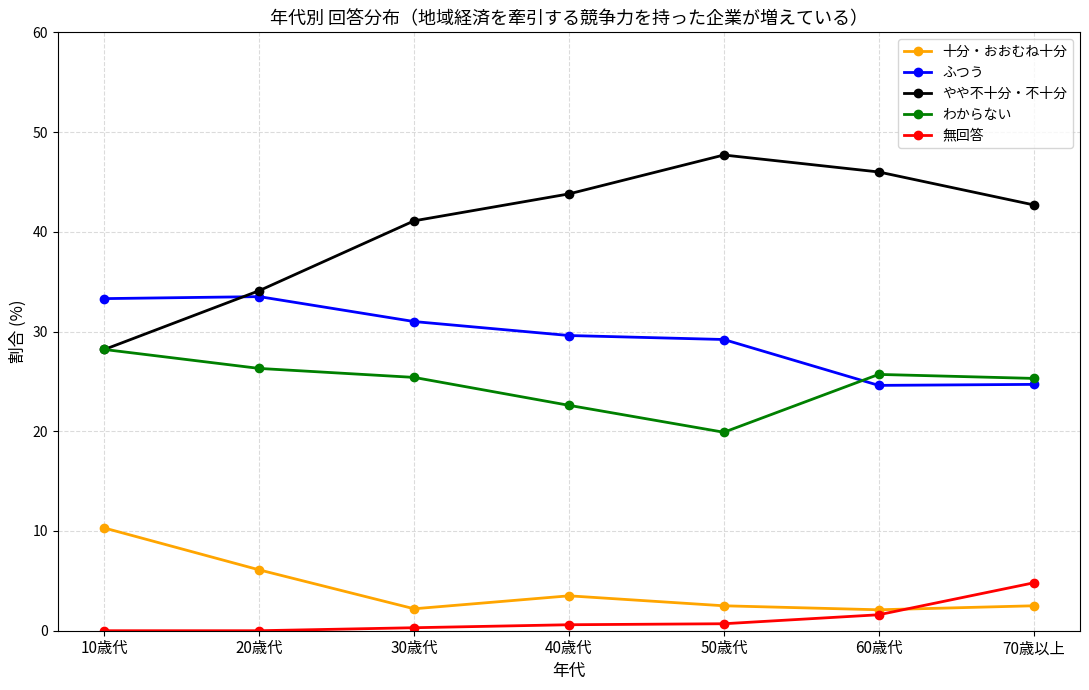

Is it true that わからない equals 11.5 at 20歳代?

False